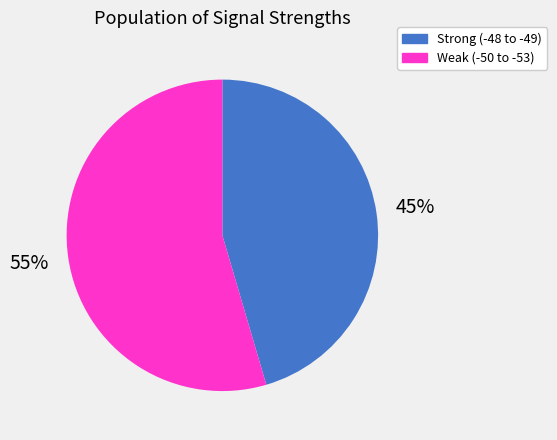

Does any single category account for the majority?

Yes